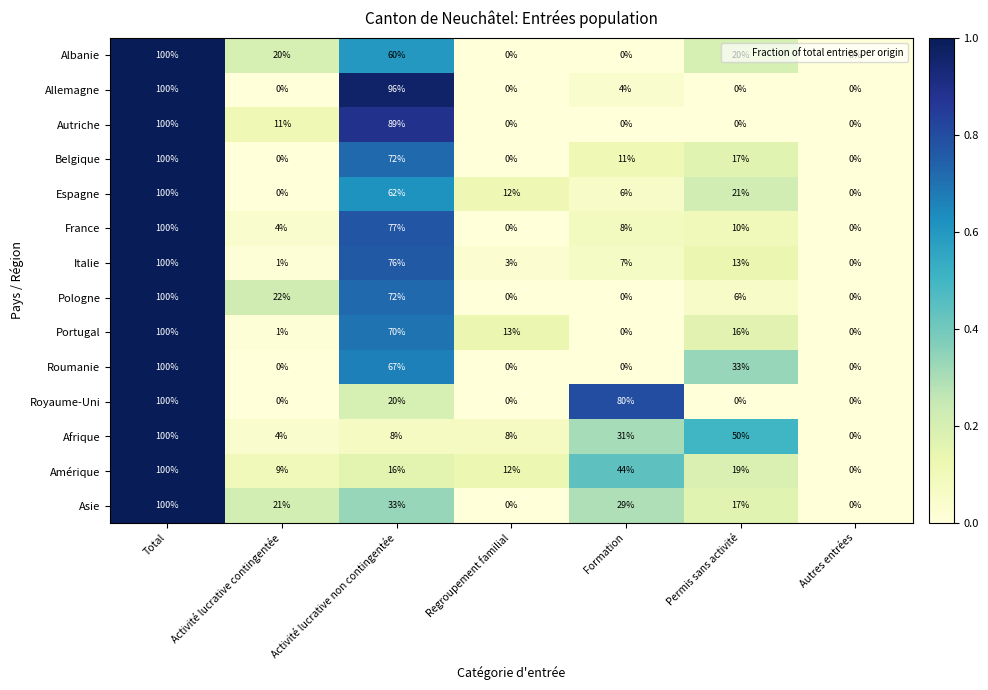

At which category is the sum across all series the highest?

Total